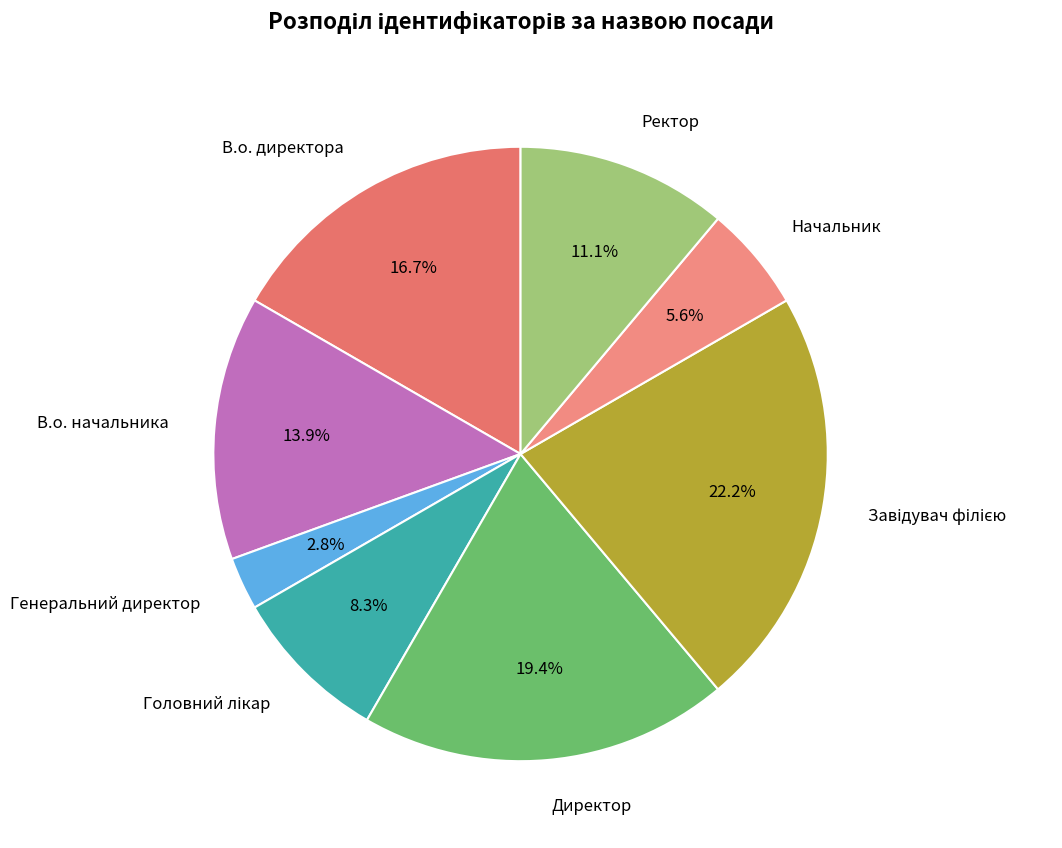

Is there any slice that represents more than half of the pie?

No